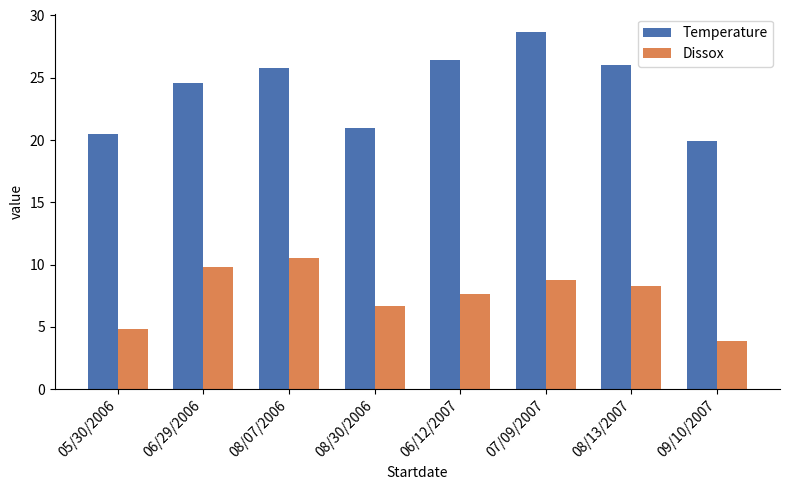

List the series in order of their peak value, lowest first.

Dissox, Temperature